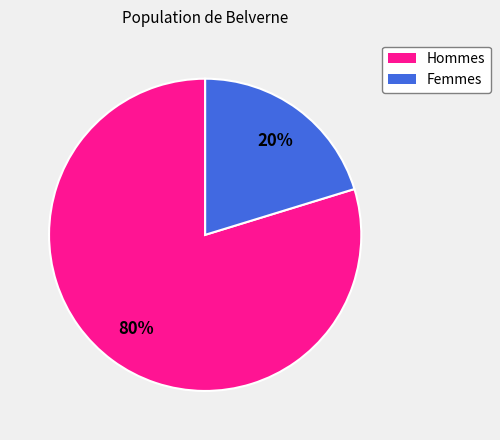

Is there any slice that represents more than half of the pie?

Yes